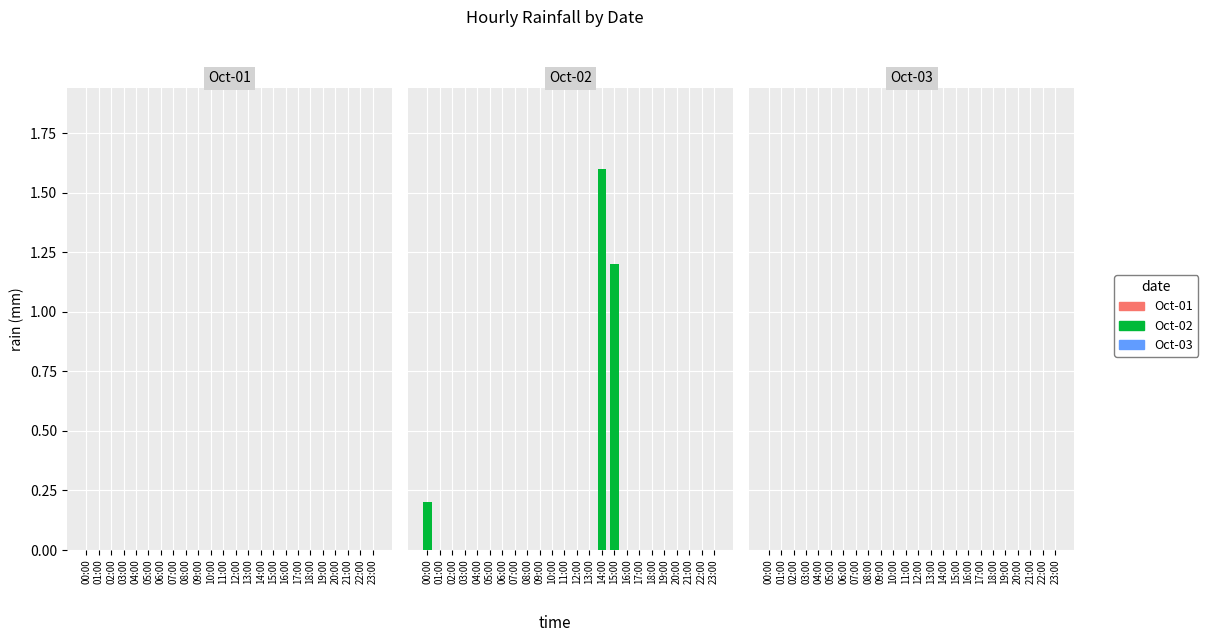

Are the bars horizontal?

No